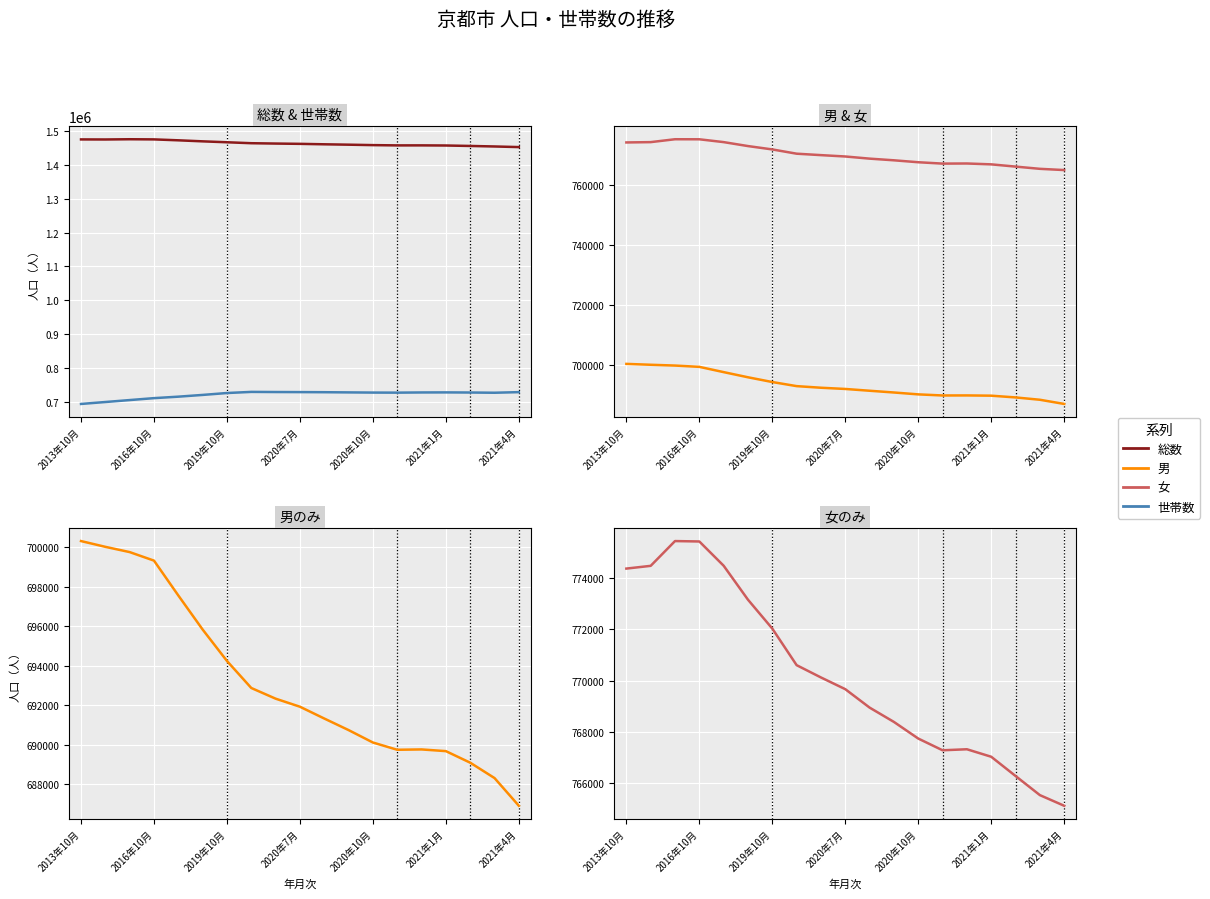

What is the minimum value shown in the chart?

686911